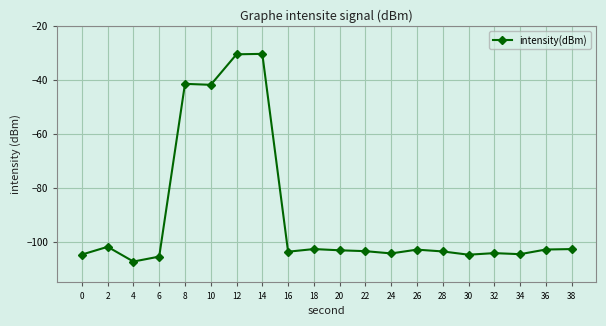

What is the sum of all values?

-1806.1